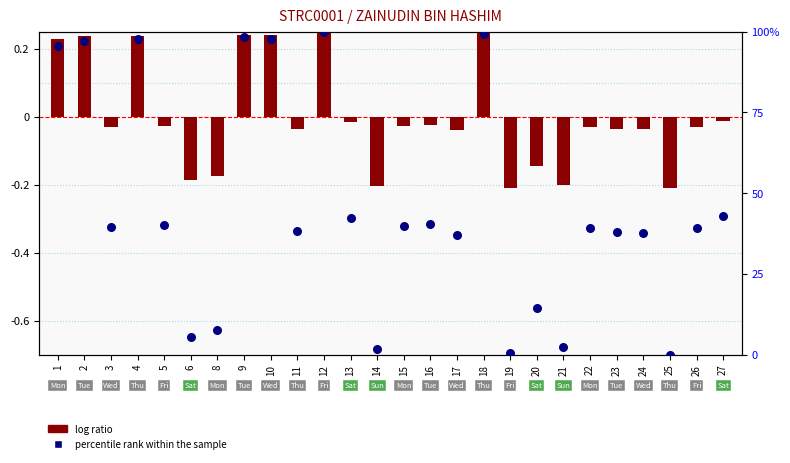

Is the value of percentile rank within the sample at 12 greater than the value of log ratio at 22?

Yes